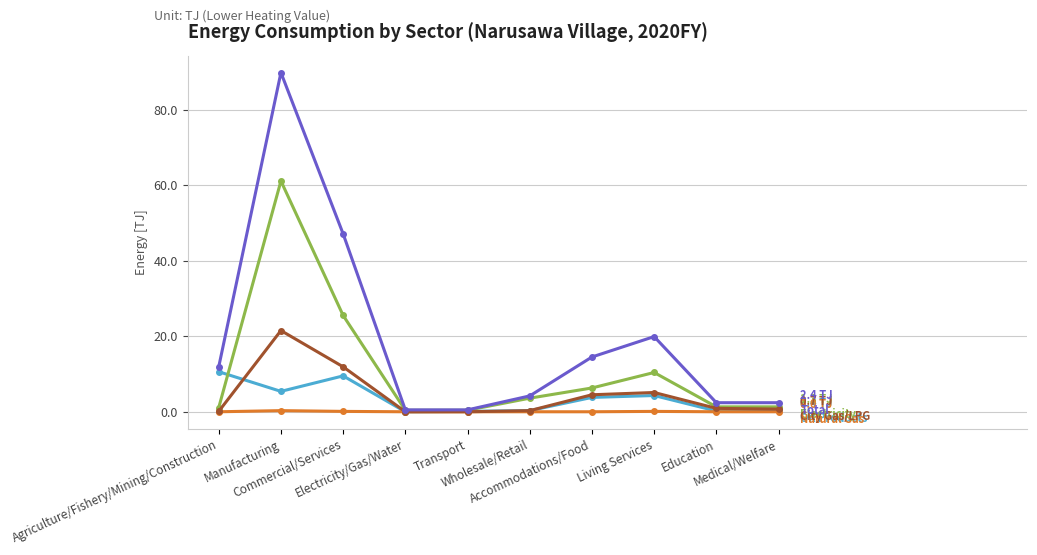

What is the maximum value shown in the chart?

89.8